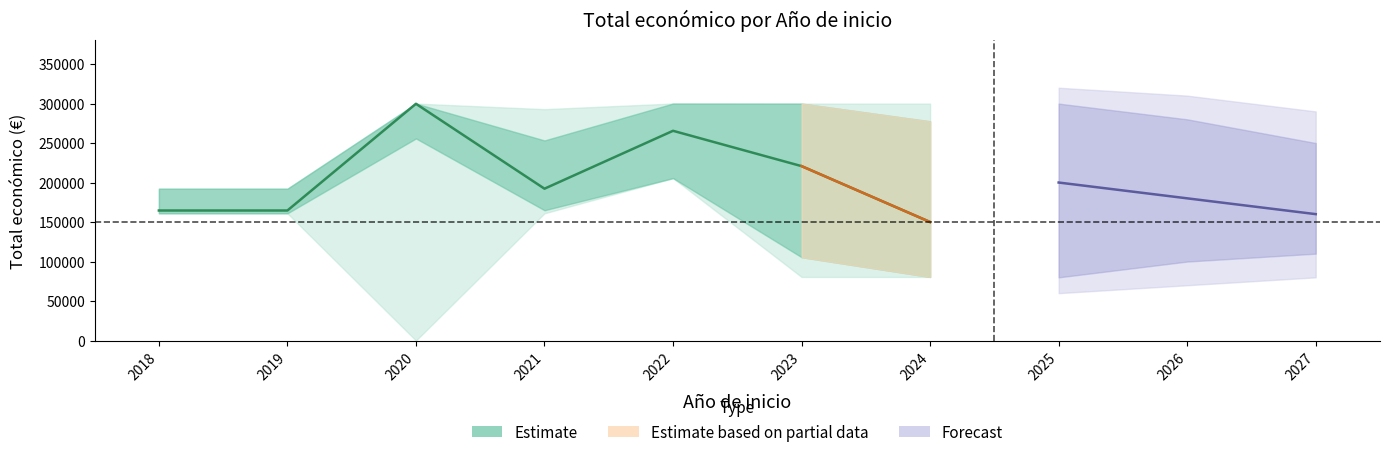

True or false: upper_wide and upper_ci cross at least once.

False